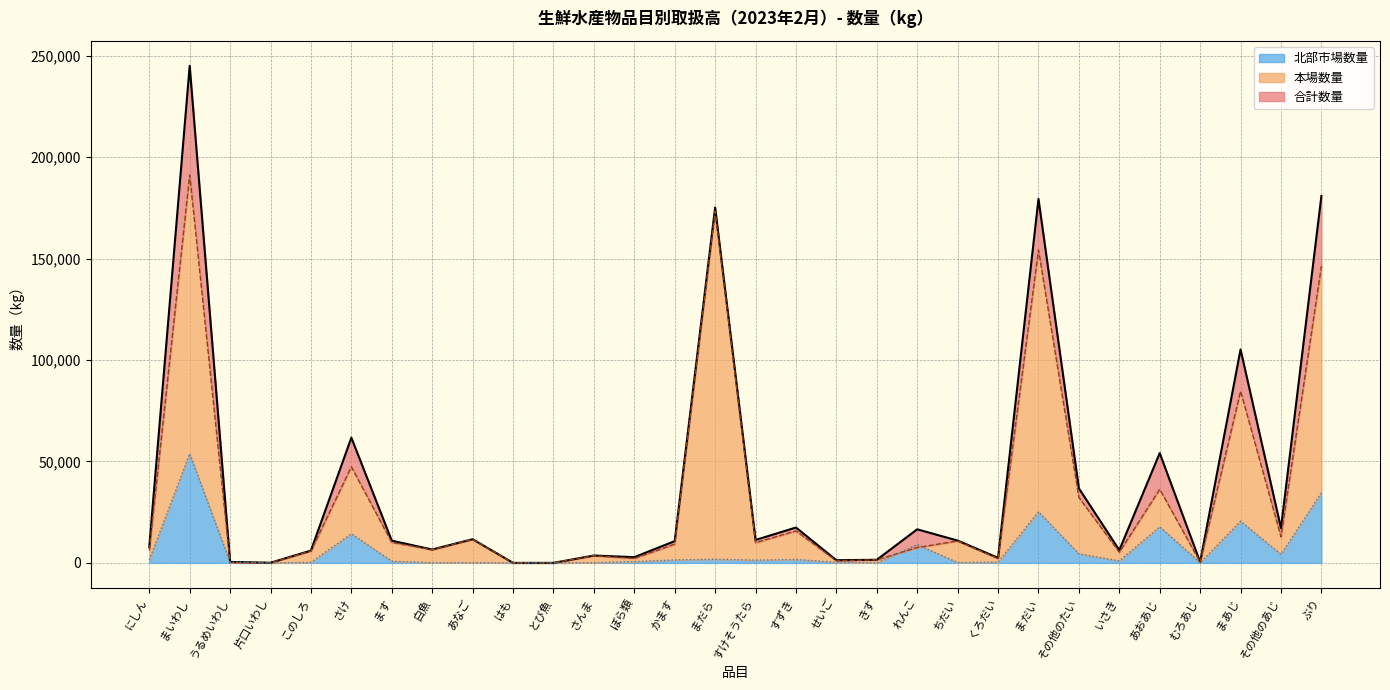

Where is 合計数量 nearest to the value 122533?

まあじ